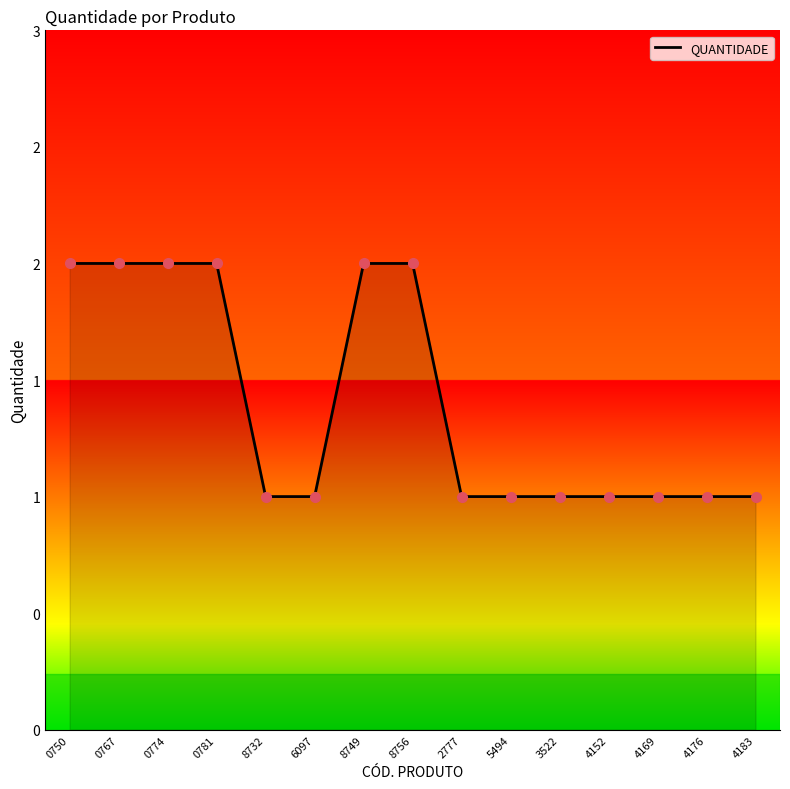

Does the chart display data point markers on the line(s)?

No